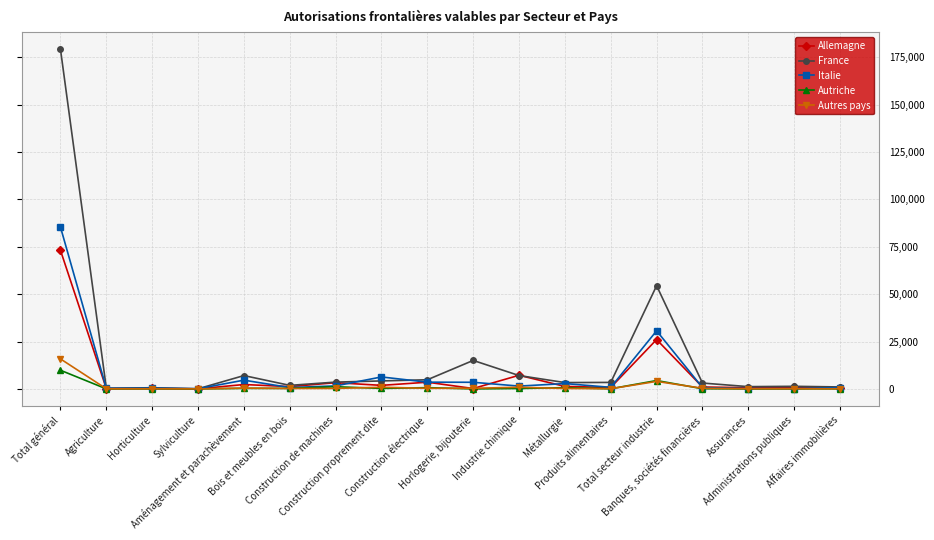

Rank the categories by Autriche value from lowest to highest.

Horlogerie, bijouterie, Sylviculture, Horticulture, Agriculture, Assurances, Affaires immobilières, Administrations publiques, Produits alimentaires, Banques, sociétés financières, Industrie chimique, Construction proprement dite, Bois et meubles en bois, Aménagement et parachèvement, Métallurgie, Construction électrique, Construction de machines, Total secteur industrie, Total général